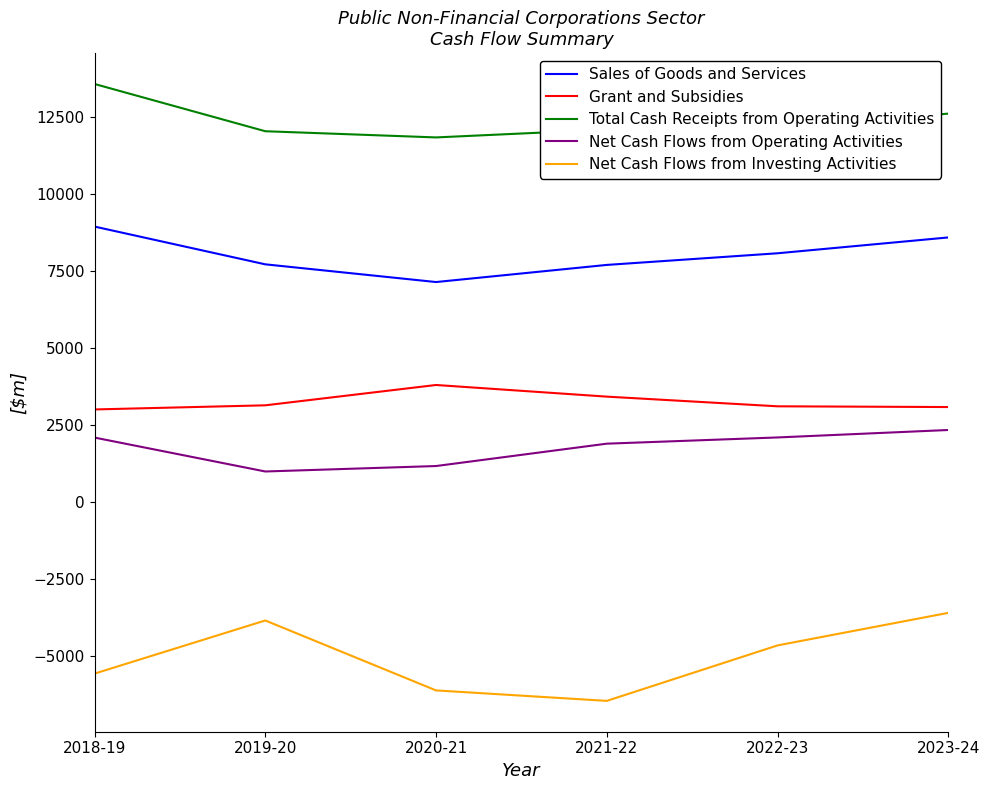

What is the difference between the maximum and second lowest values in the Grant and Subsidies series?

716